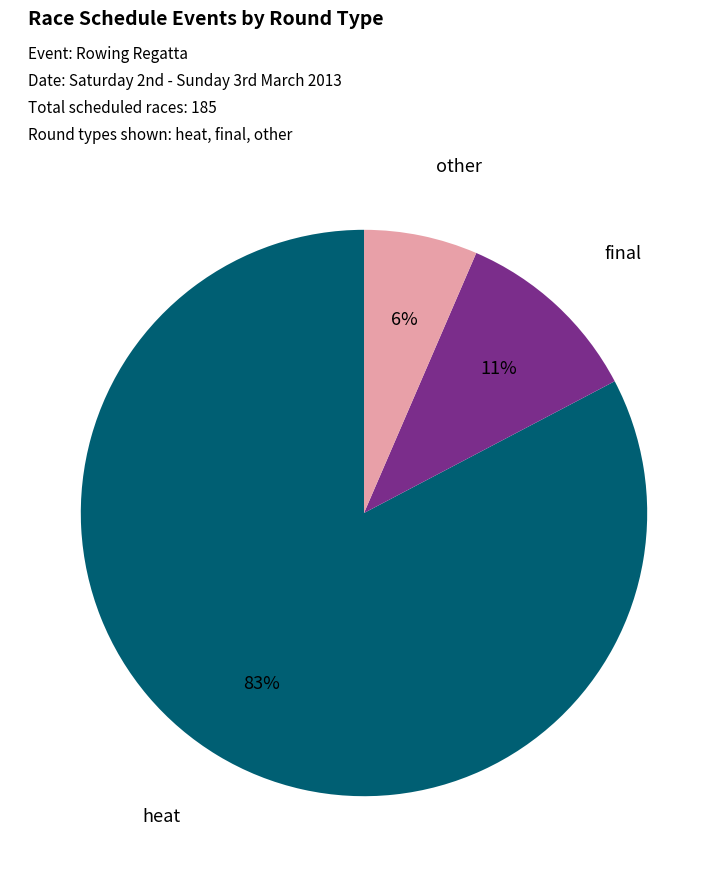

To the nearest percent, what is the average slice percentage?

33%